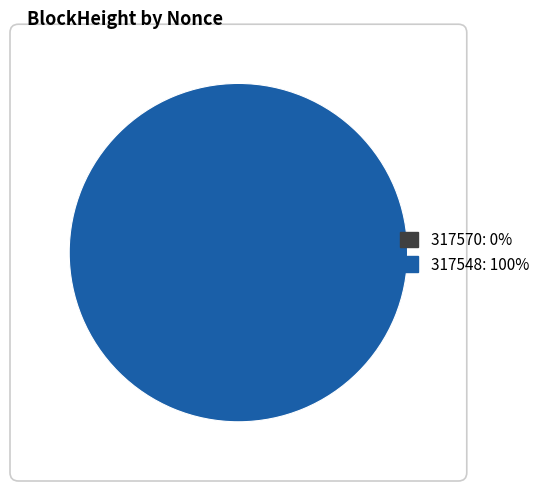

The 317548 slice represents 86% of the pie. True or false?

False